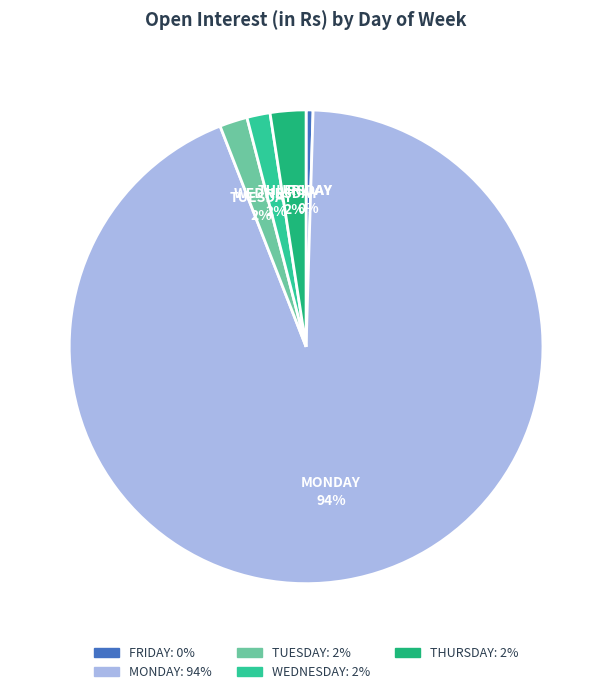

To the nearest percent, what is the average slice percentage?

20%